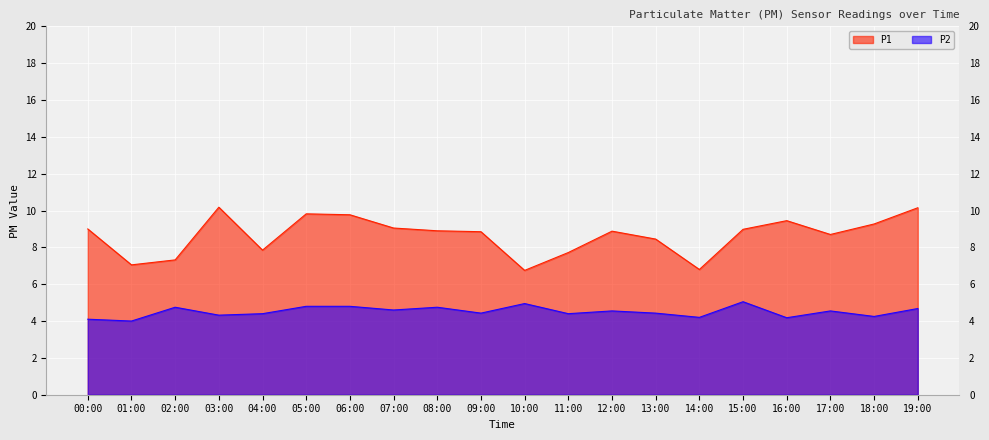

Which series changed the most between 04:00 and 09:00?

P1